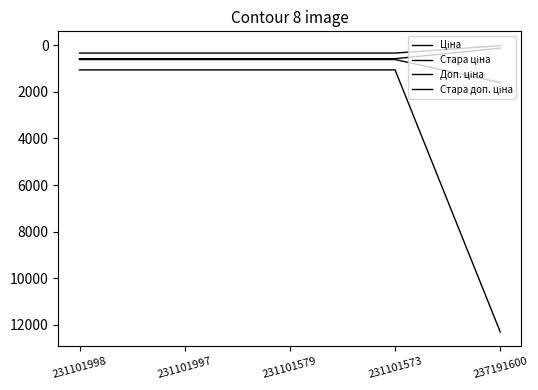

Is this an area chart (filled region under the line)?

No